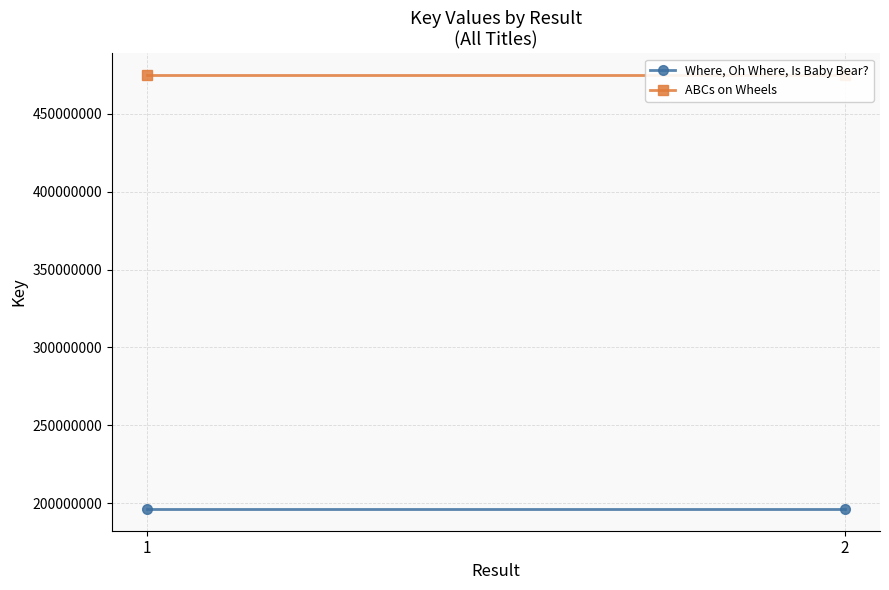

What is the maximum value for ABCs on Wheels?

474853813